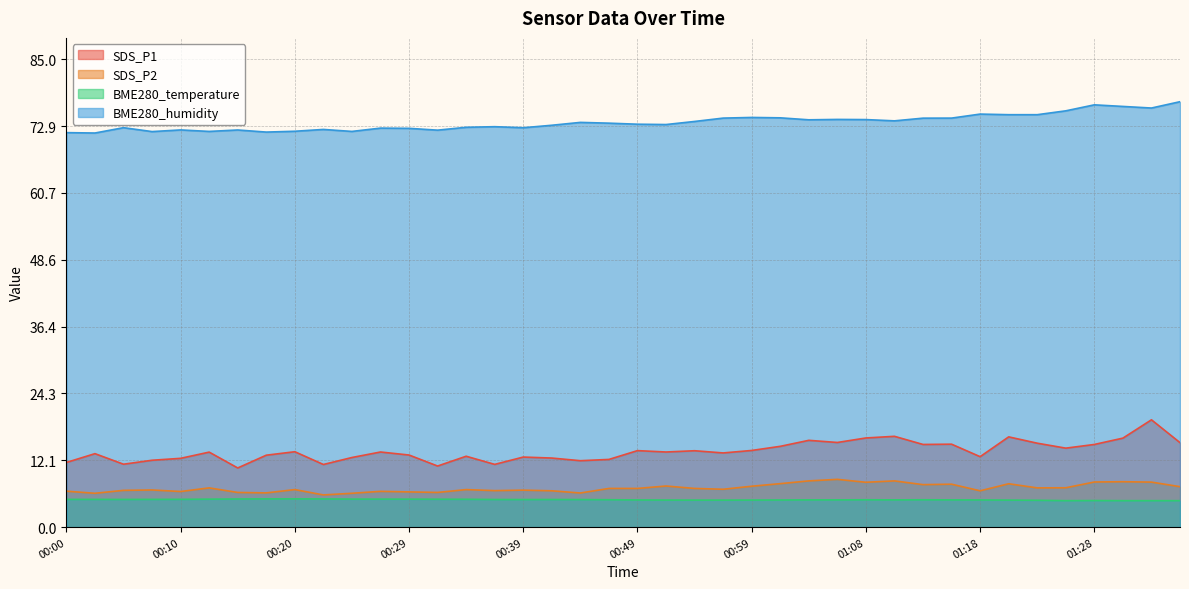

True or false: SDS_P1 has more than 1 points higher than both neighbors.

True